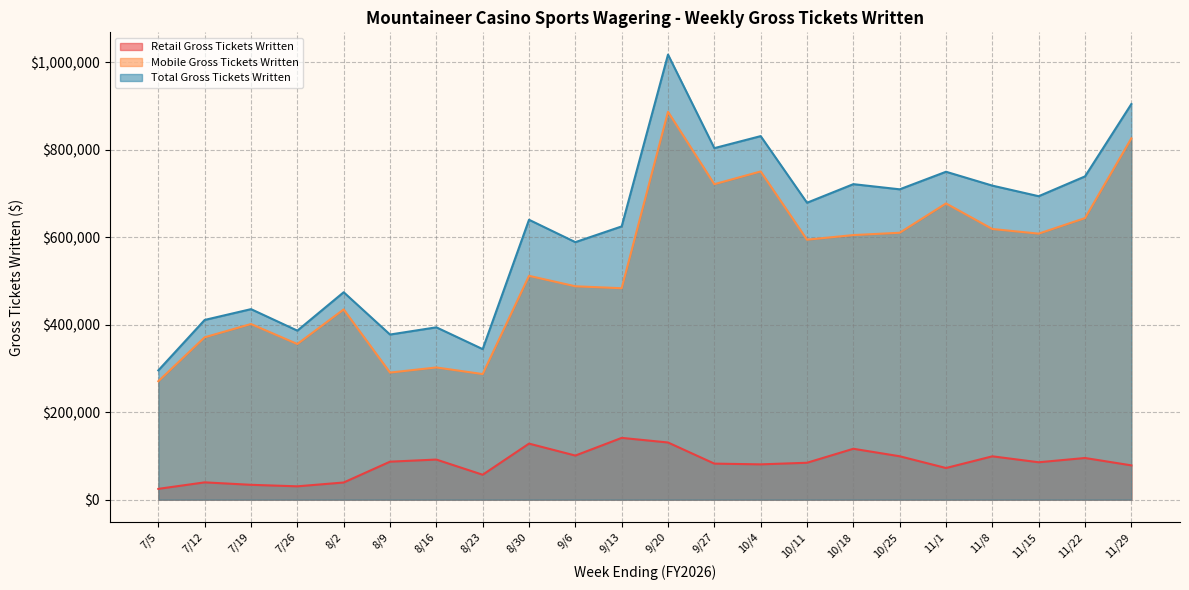

How many lines are shown in the chart?

3